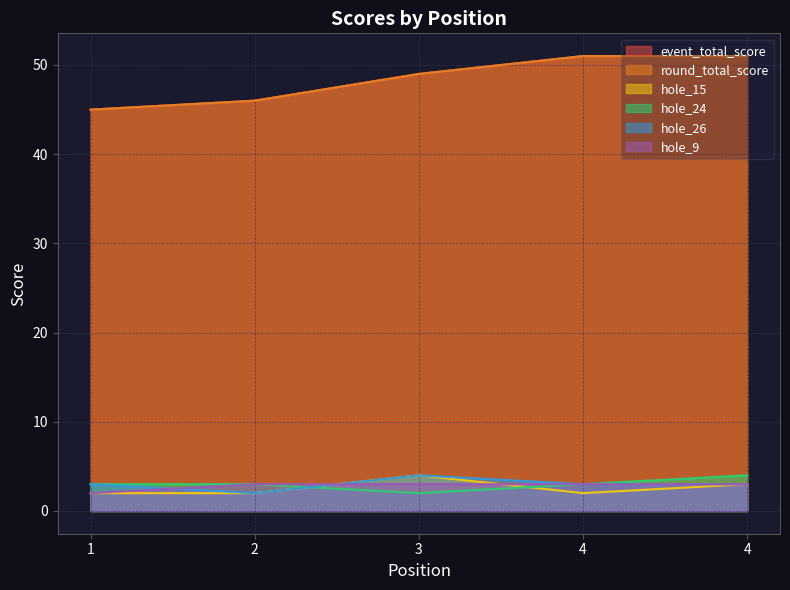

Between 2 and 1, which is larger?

2